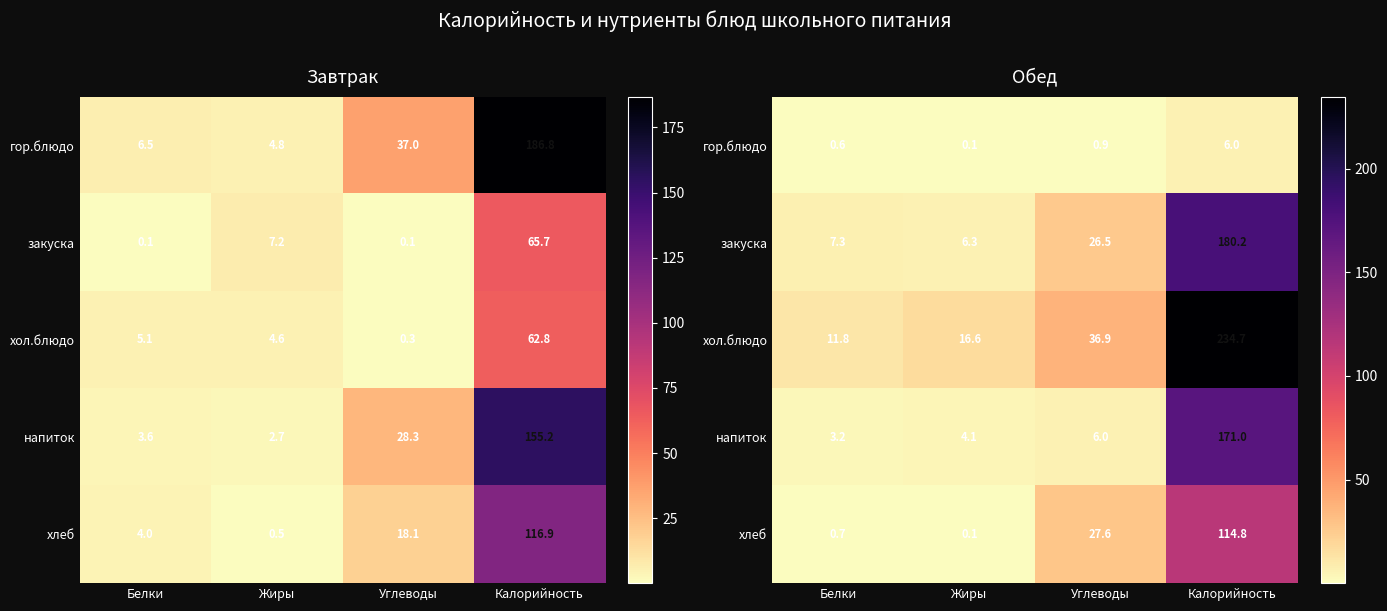

Where does the напиток series first go above 6?

Углеводы